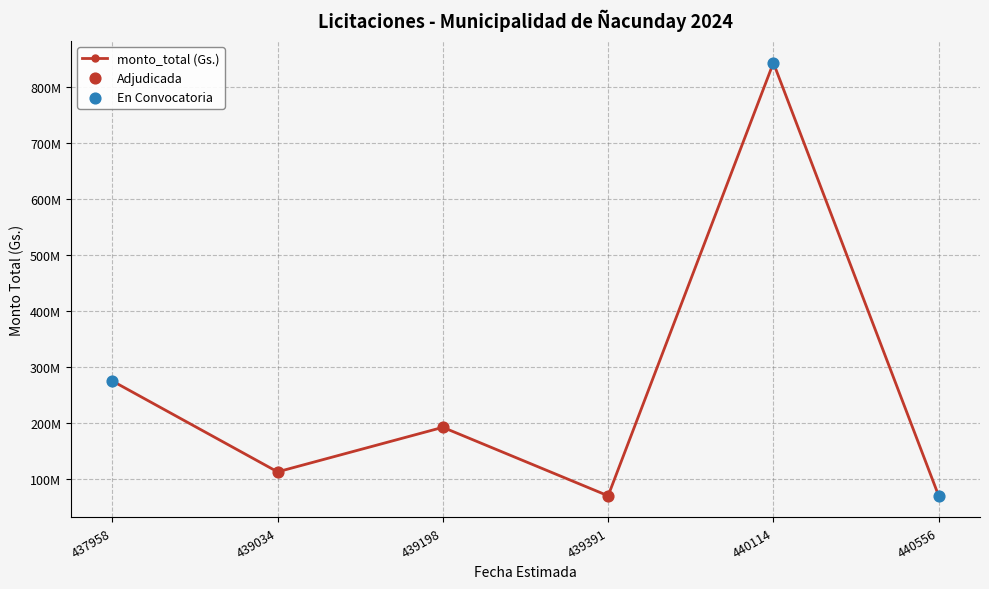

Is this an area chart (filled region under the line)?

No